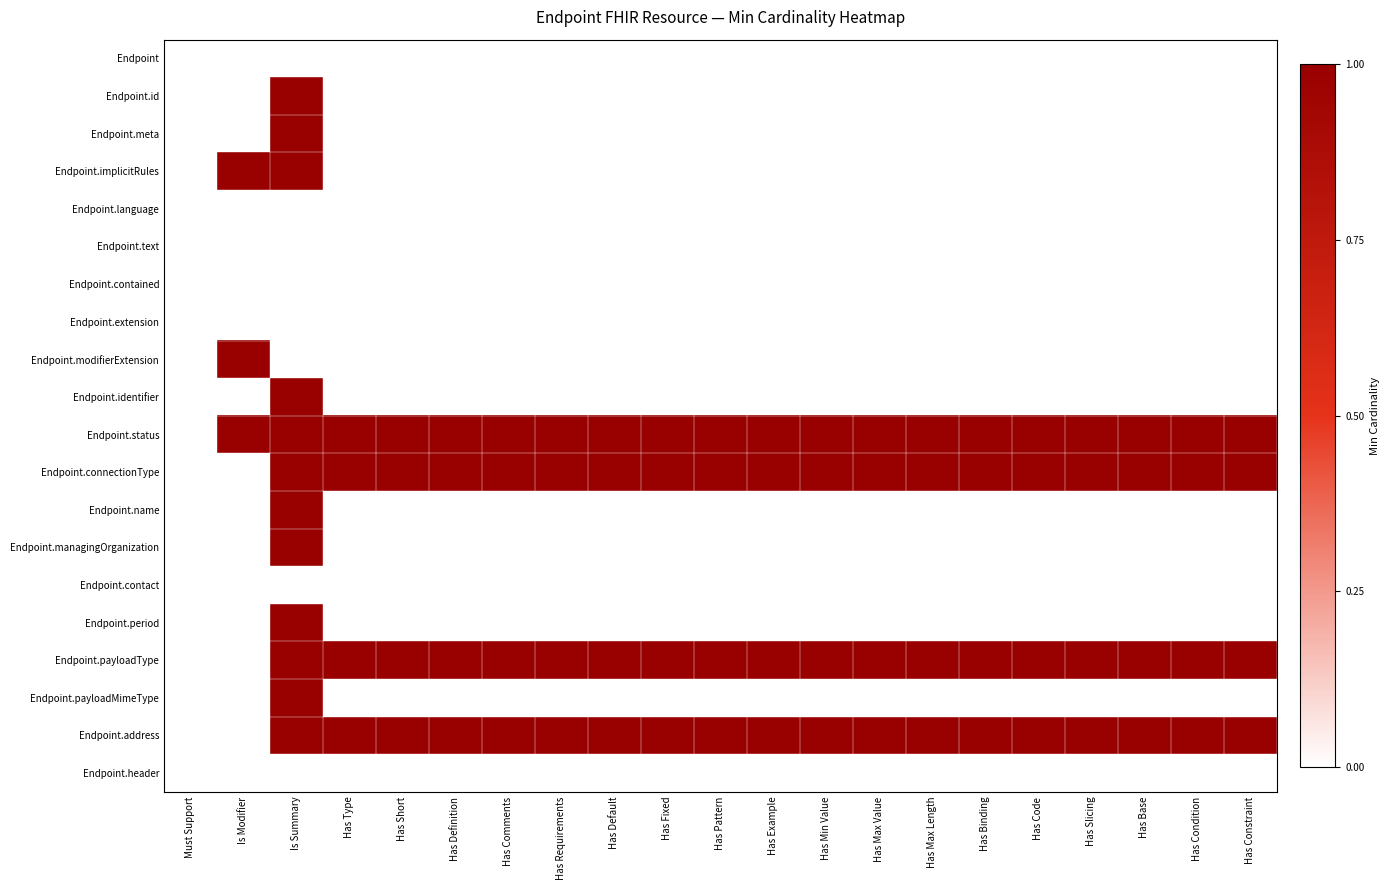

Rank the series at Has Condition from highest to lowest value.

Endpoint.status, Endpoint.connectionType, Endpoint.payloadType, Endpoint.address, Endpoint, Endpoint.id, Endpoint.meta, Endpoint.implicitRules, Endpoint.language, Endpoint.text, Endpoint.contained, Endpoint.extension, Endpoint.modifierExtension, Endpoint.identifier, Endpoint.name, Endpoint.managingOrganization, Endpoint.contact, Endpoint.period, Endpoint.payloadMimeType, Endpoint.header